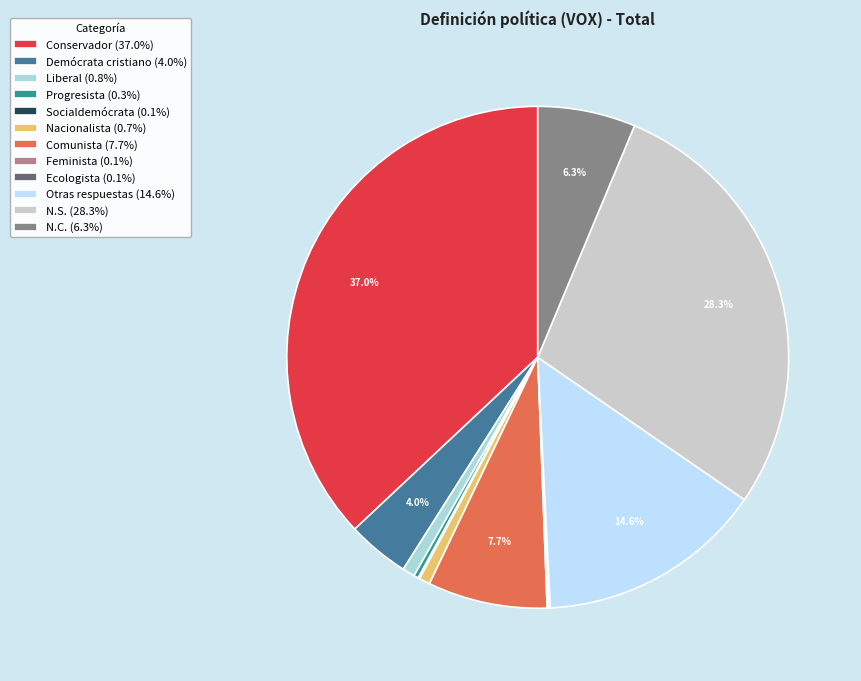

Approximately how many times larger is the value at Conservador (37.0%) compared to N.C. (6.3%)?

5.9